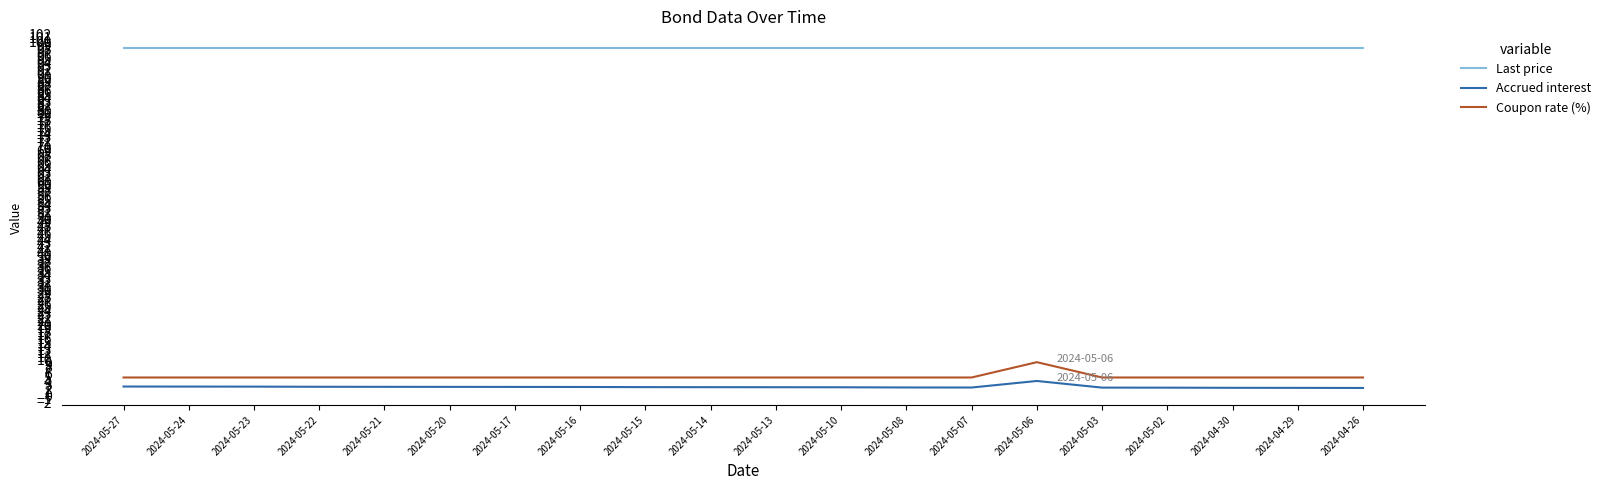

True or false: Accrued interest and Last price cross at least once.

False